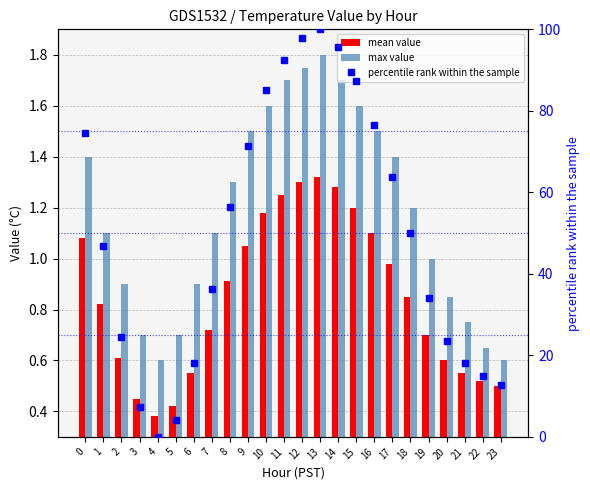

How many data points in percentile rank within the sample are less than 49?

12